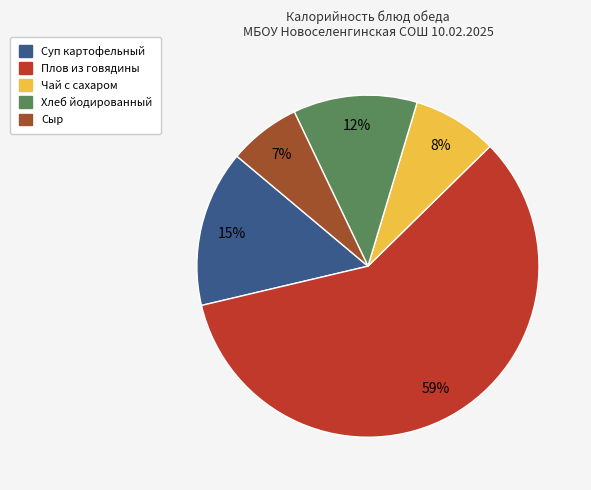

How many slices are in this pie chart?

5